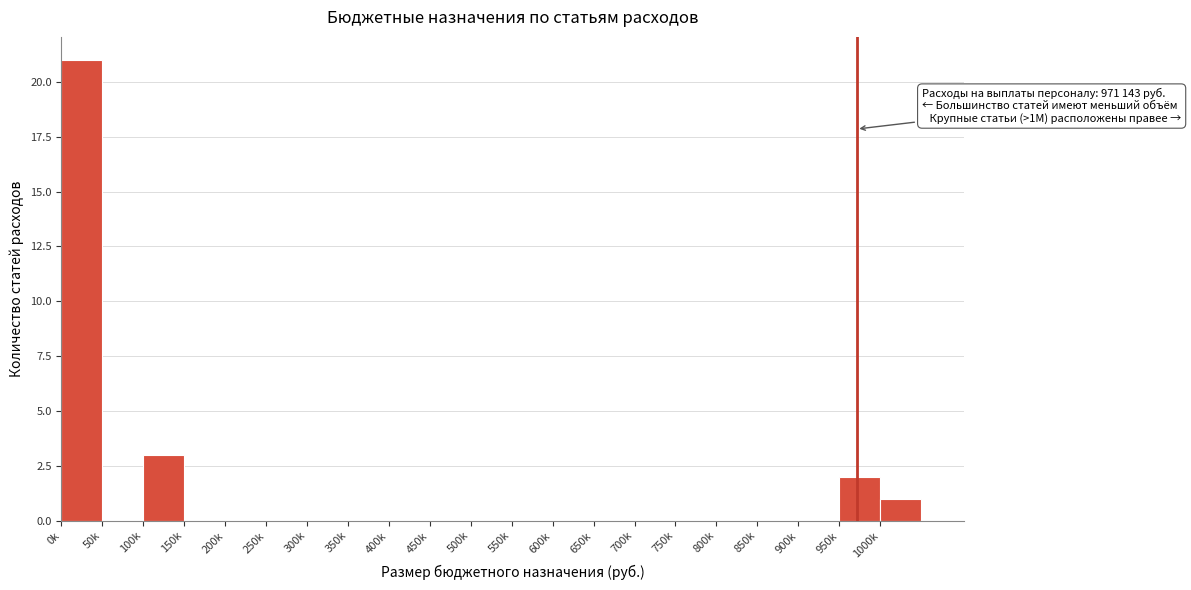

Reading left to right, what are all the values shown in this chart?

0k=21	50k=0	100k=3	150k=0	200k=0	250k=0	300k=0	350k=0	400k=0	450k=0	500k=0	550k=0	600k=0	650k=0	700k=0	750k=0	800k=0	850k=0	900k=0	950k=2	1000k=1